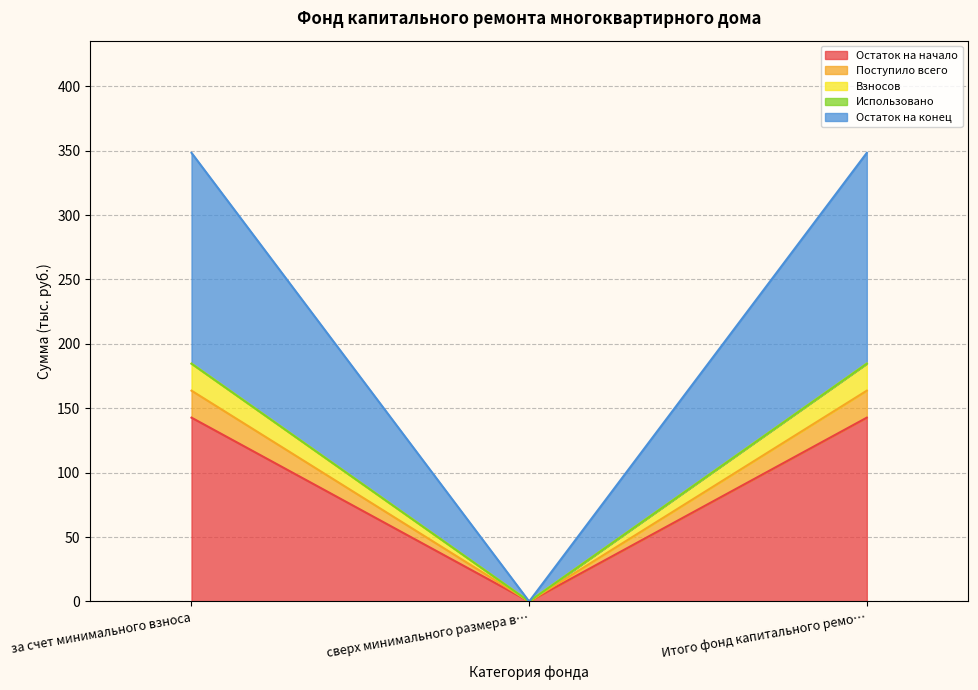

At how many categories does at least one series exceed 157?

2